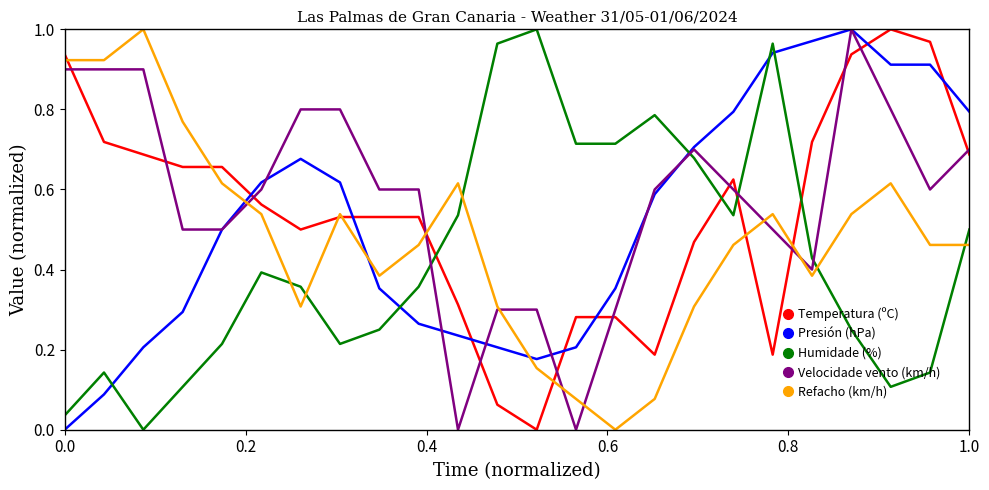

List the series in order of their overall mean, highest first.

Velocidade vento (km/h), Temperatura (ºC), Presión (hPa), Refacho (km/h), Humidade (%)